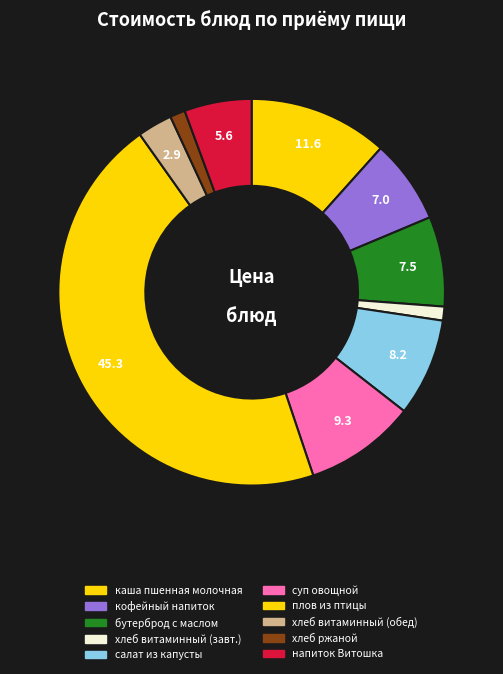

Count the number of slices in the pie.

10